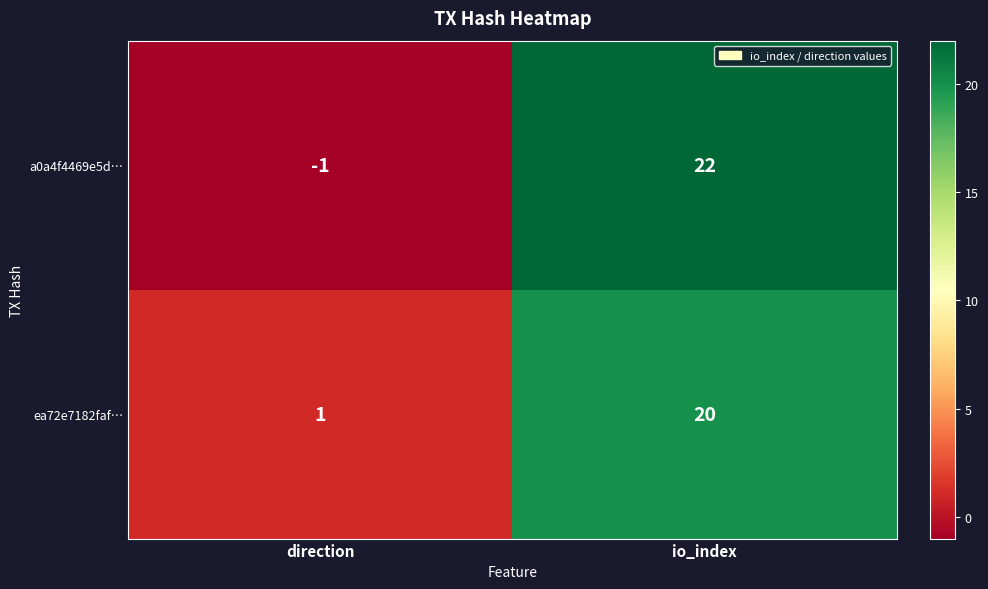

What is the difference between the maximum and minimum values in the a0a4f4469e5d… series?

23